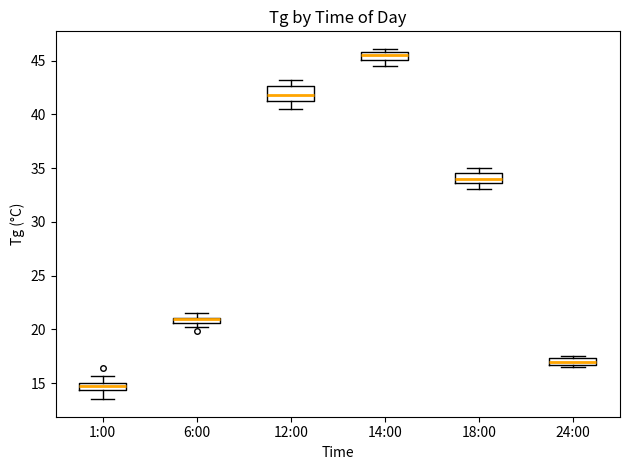

Where is the upper edge of the box for 18:00 on the y-axis? The values are not printed on the chart, so give them approximately, as read against the axis.

34.5